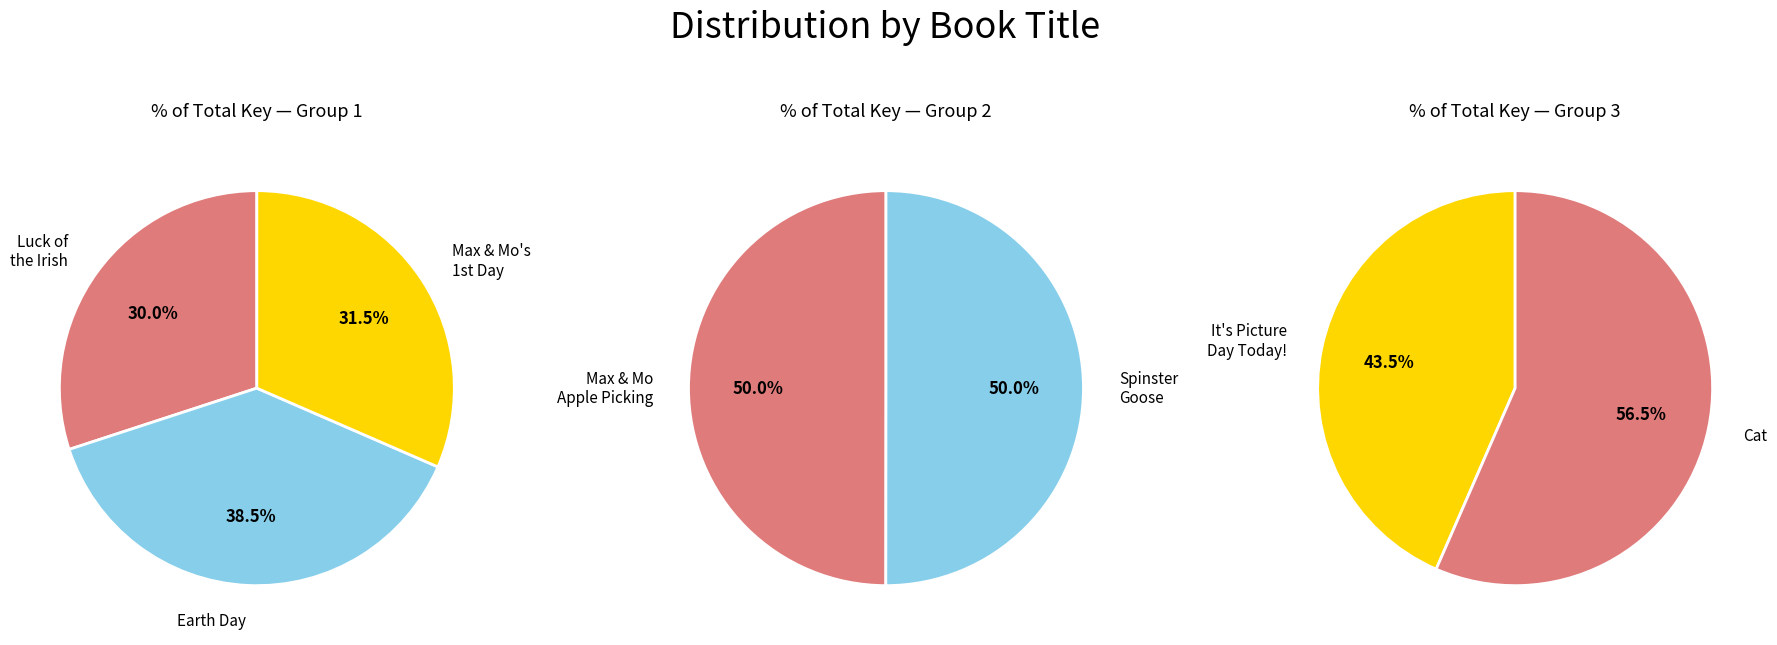

What is the largest slice in the pie chart?

Cat